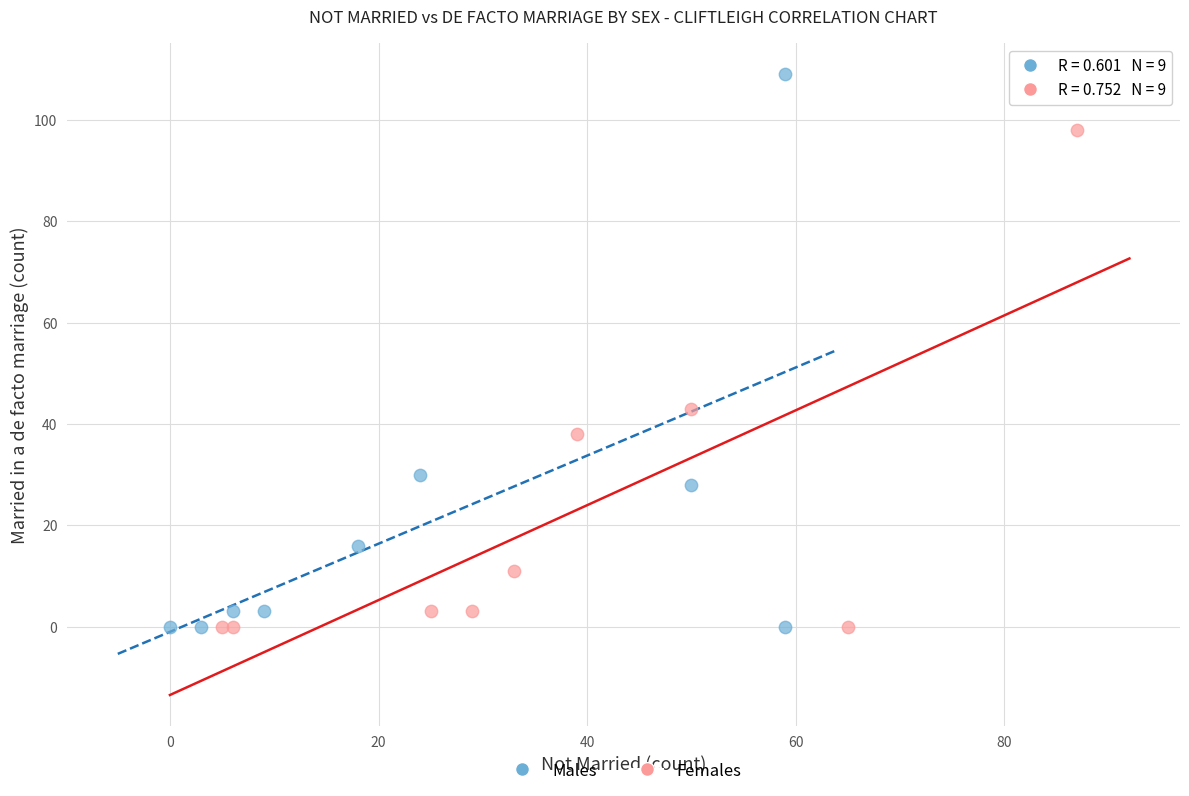

Which series has the largest Y range (max minus min)?

Males